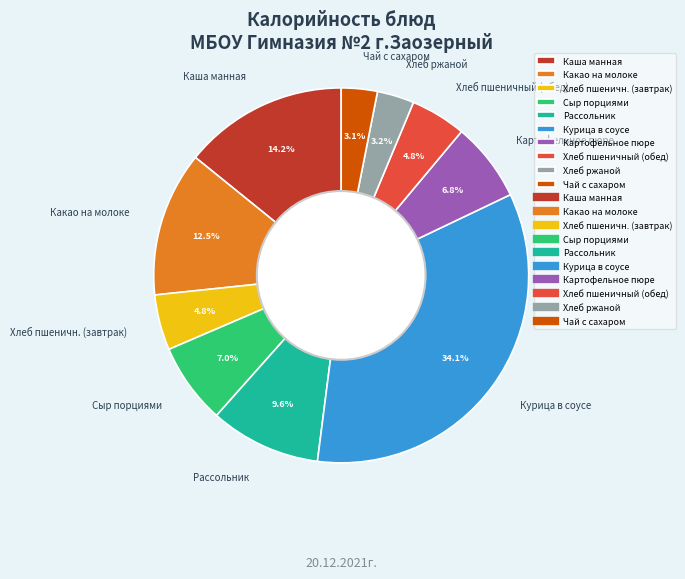

True or false: Хлеб ржаной accounts for 3% of the total.

True